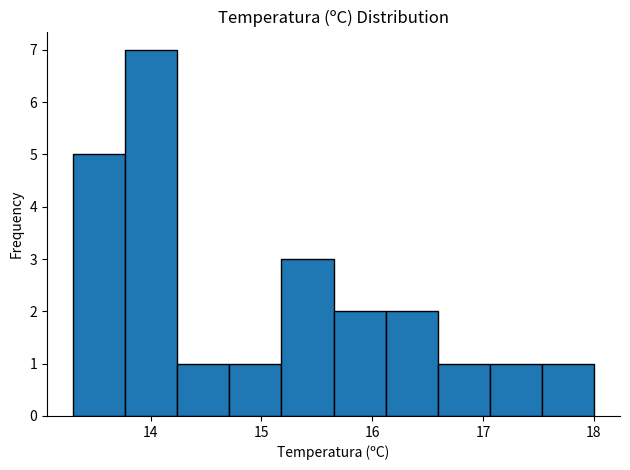

Reading left to right, transcribe this chart: for each bar, give the range it covers on the x-axis and its height. Neither the bar edges nor the heights are printed on the chart, so give them approximately, as read against the axes.

13.30 to 13.77: 5
13.77 to 14.24: 7
14.24 to 14.71: 1
14.71 to 15.18: 1
15.18 to 15.65: 3
15.65 to 16.12: 2
16.12 to 16.59: 2
16.59 to 17.06: 1
17.06 to 17.53: 1
17.53 to 18.00: 1